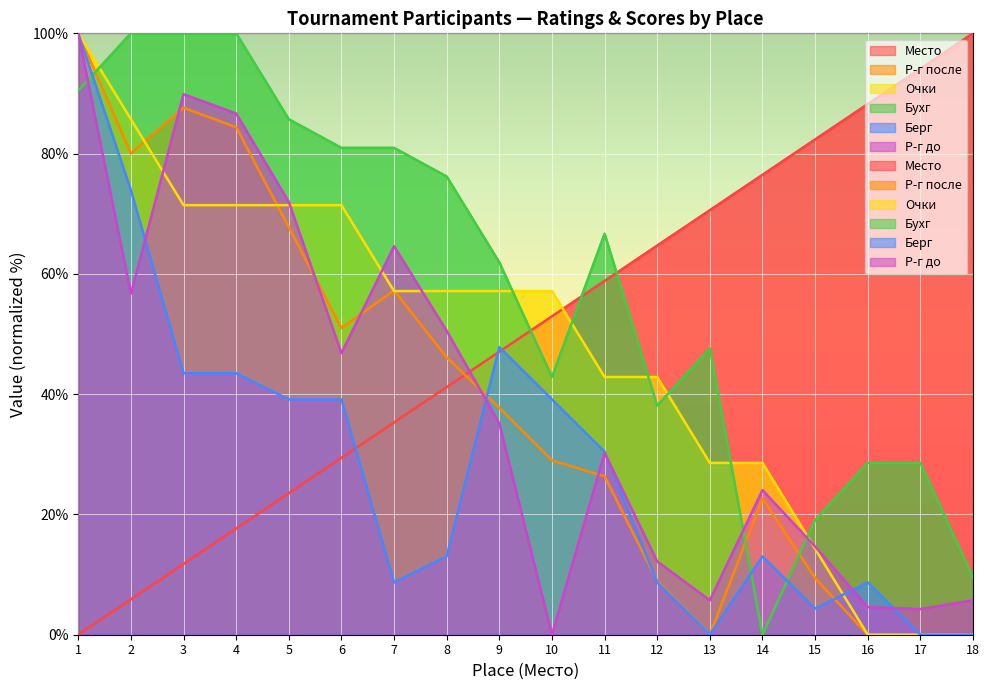

List the series in order of their peak value, lowest first.

Место, Р-г после, Очки, Бухг, Берг, Р-г до